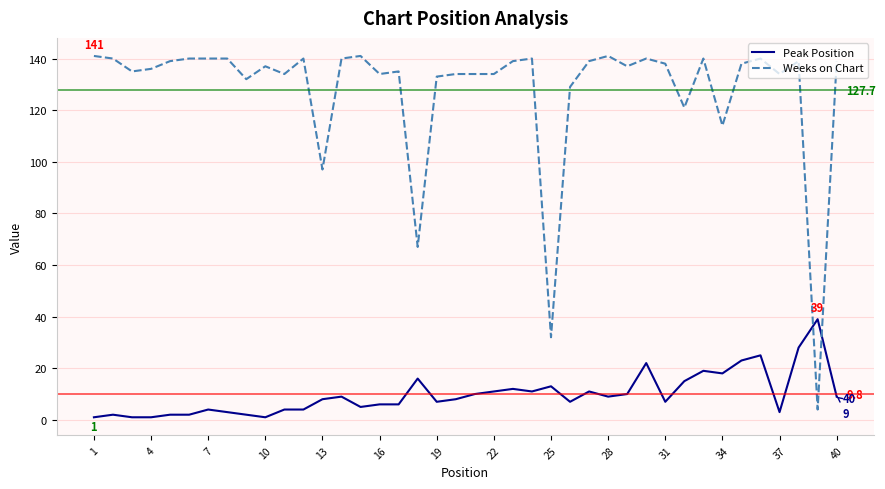

What is the difference between the maximum and minimum values in the Peak Position series?

38